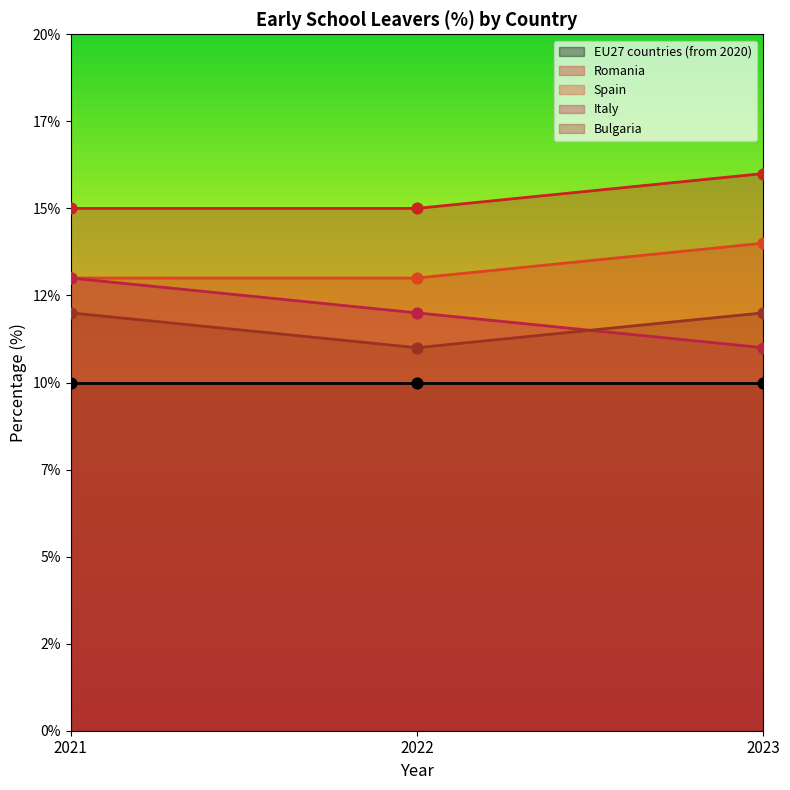

Which series has the largest Y range (max minus min)?

Italy